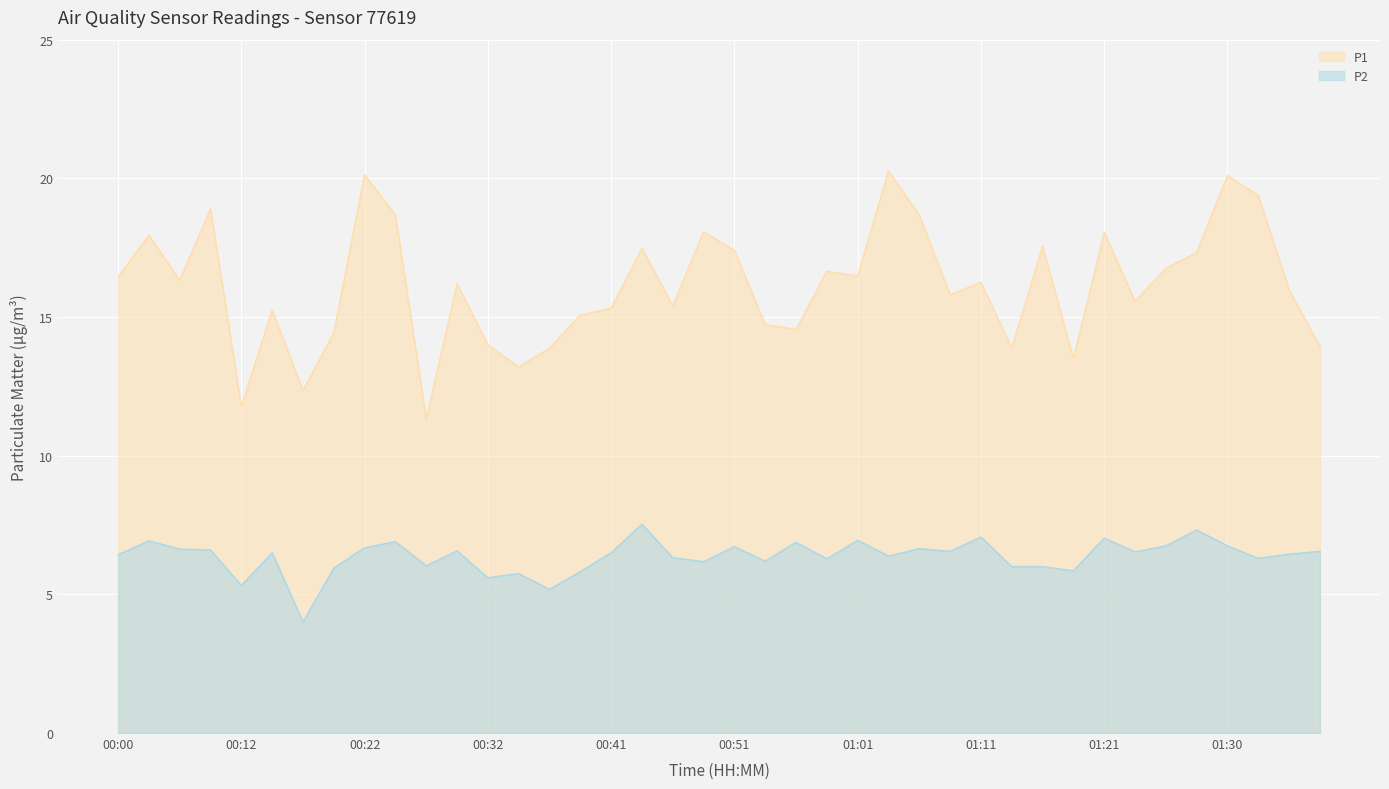

How many categories are shown in the chart?

40